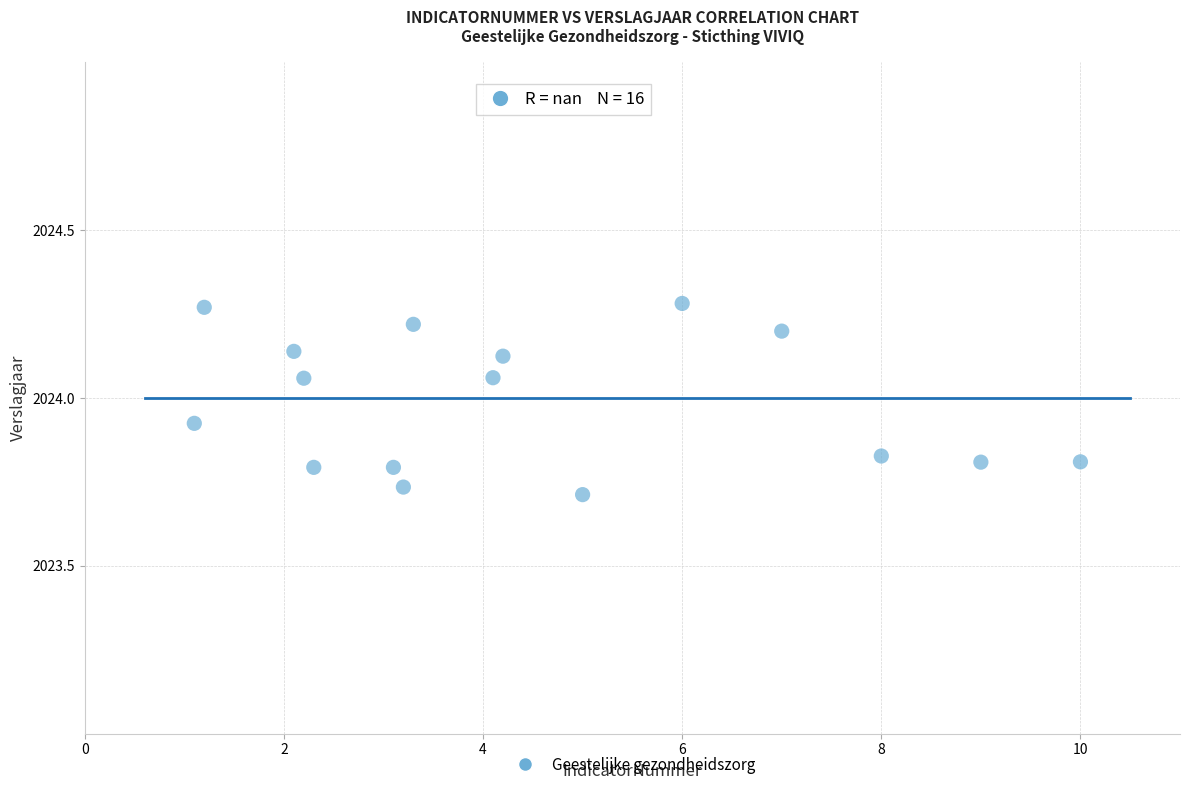

What is the range of Y values (max minus min)?

0.6